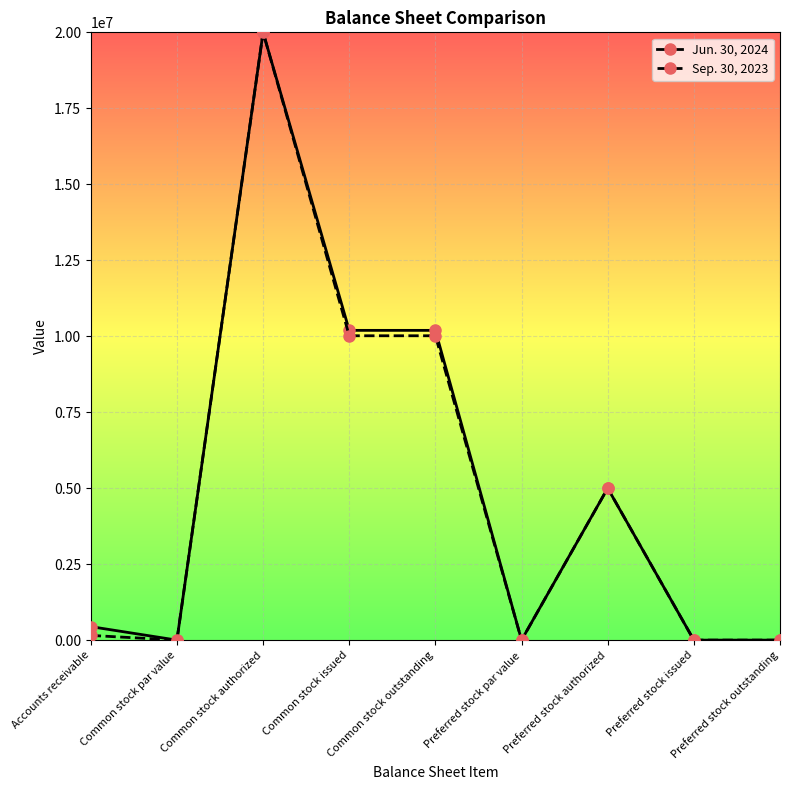

True or false: Jun. 30, 2024 has more than 1 interior local peaks.

True